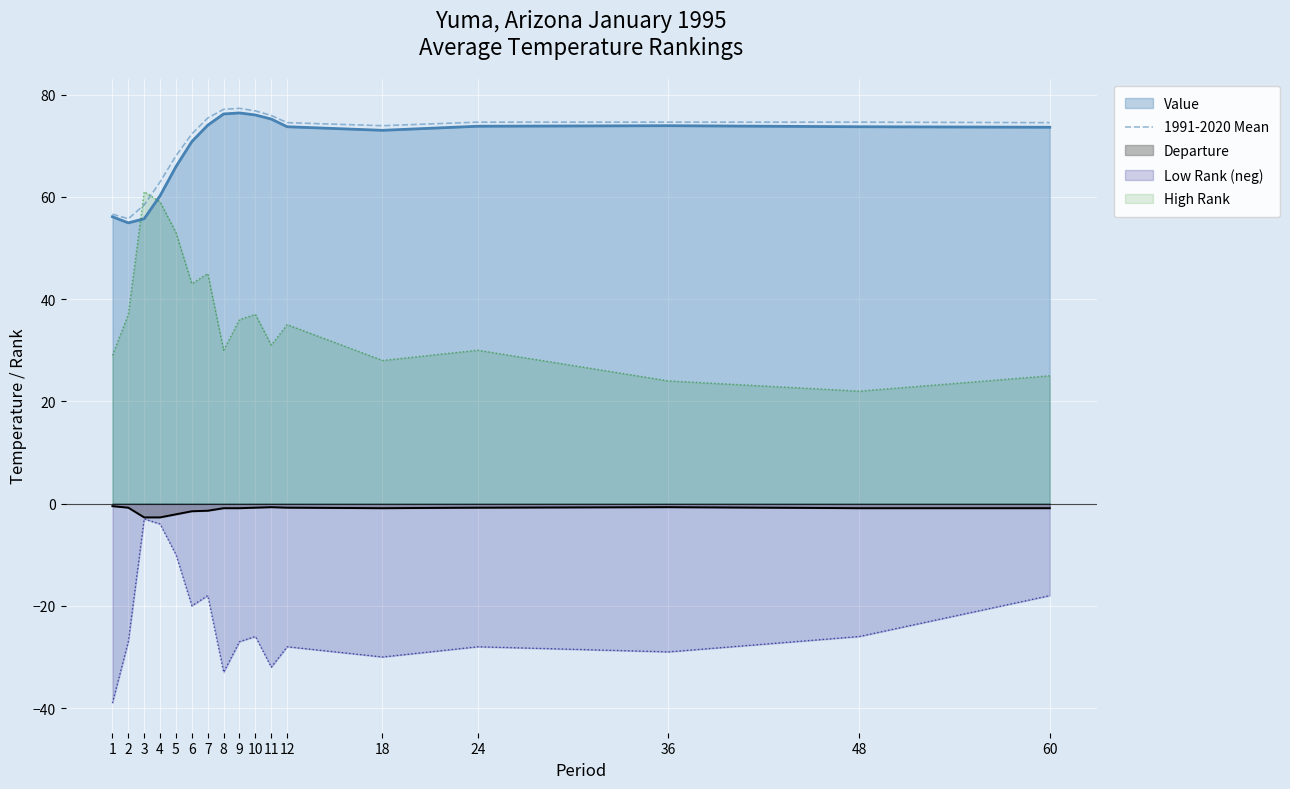

Reading left to right, extract all data points from this chart.

56.6	55.7	58.4	62.9	68.0	72.3	75.4	77.1	77.3	76.8	75.9	74.5	73.9	74.6	74.6	74.6	74.5